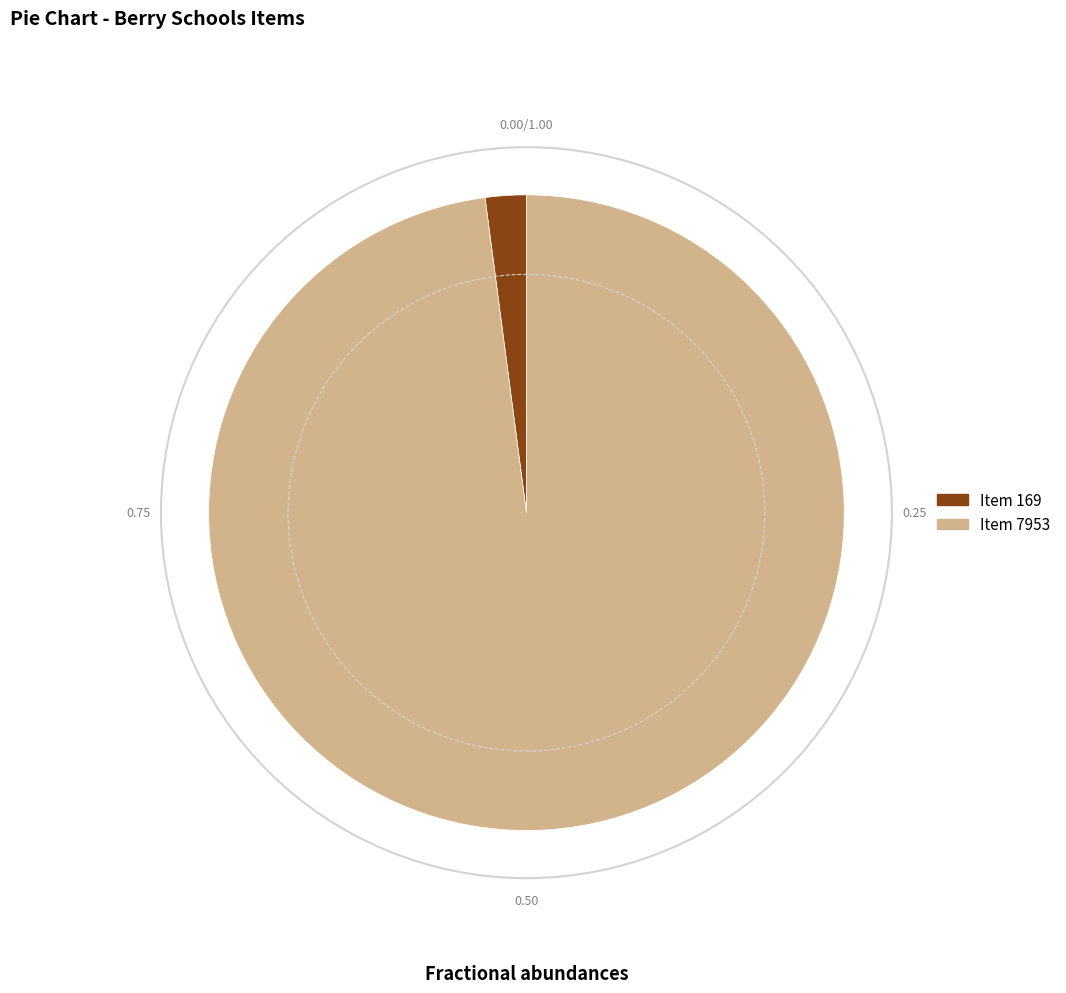

Between Item 169 and Item 7953, which is larger?

Item 7953